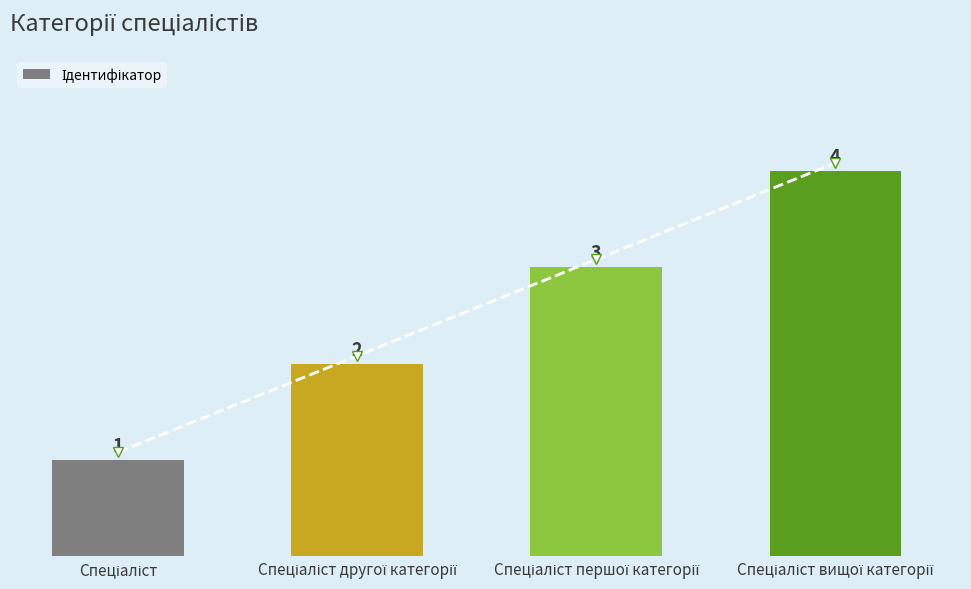

Where is the data nearest to the value 2?

Спеціаліст другої категорії